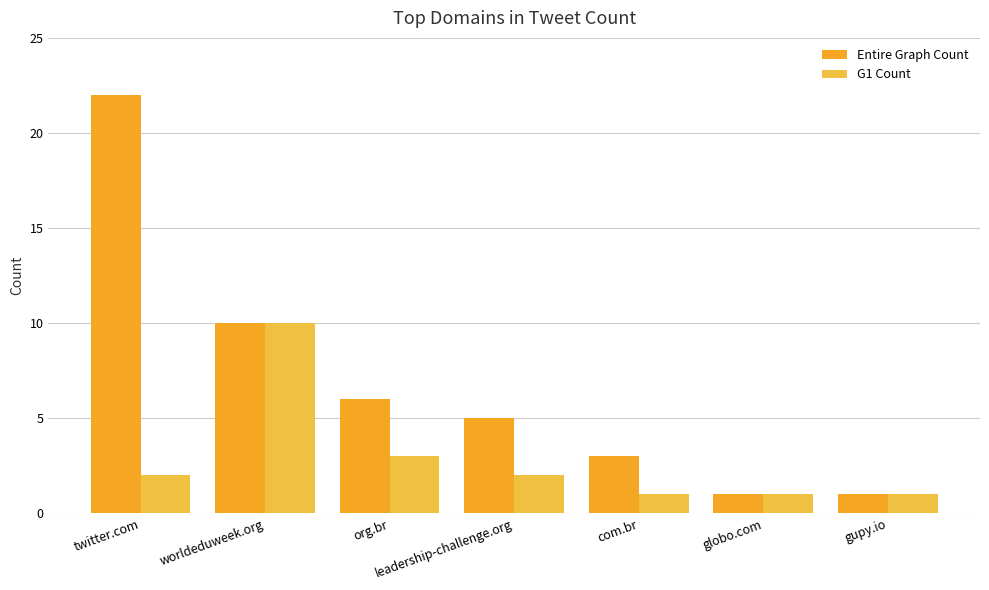

List the series in order of their overall mean, highest first.

Entire Graph Count, G1 Count